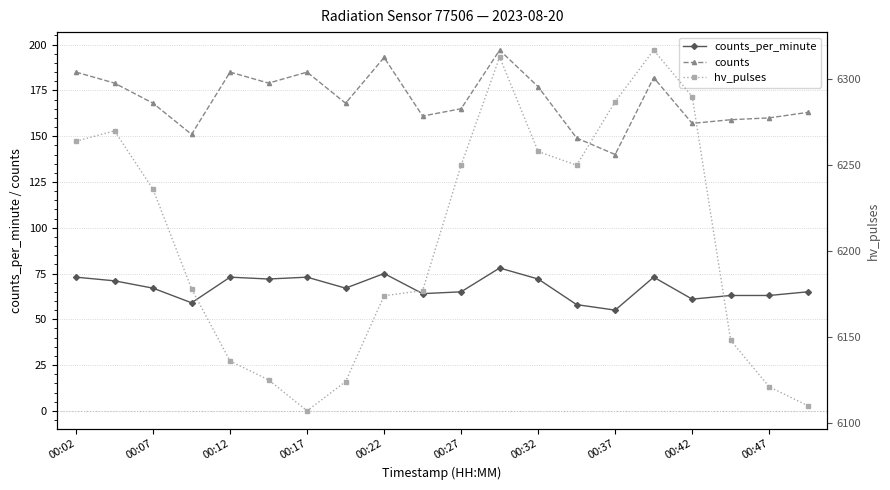

In counts, how many points are higher than both neighbors (excluding endpoints)?

5